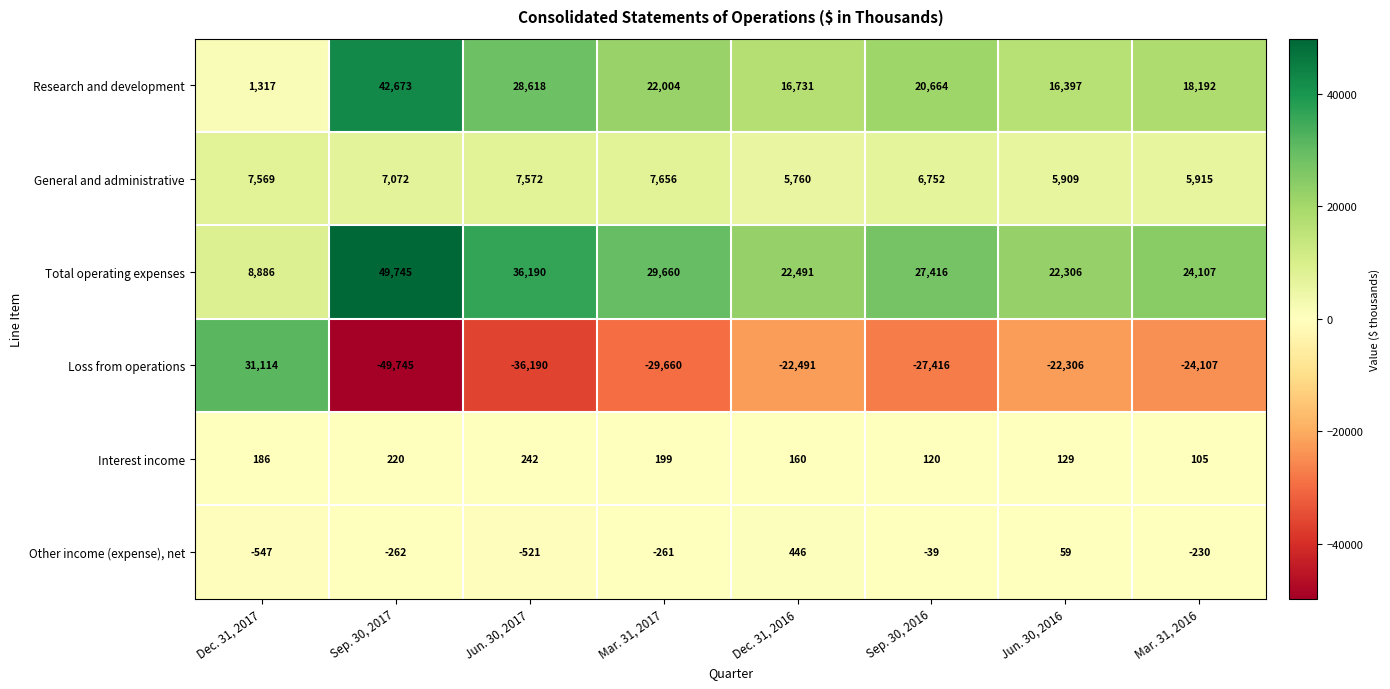

At Jun. 30, 2017, list the series in order from smallest to largest.

Loss from operations, Other income (expense), net, Interest income, General and administrative, Research and development, Total operating expenses